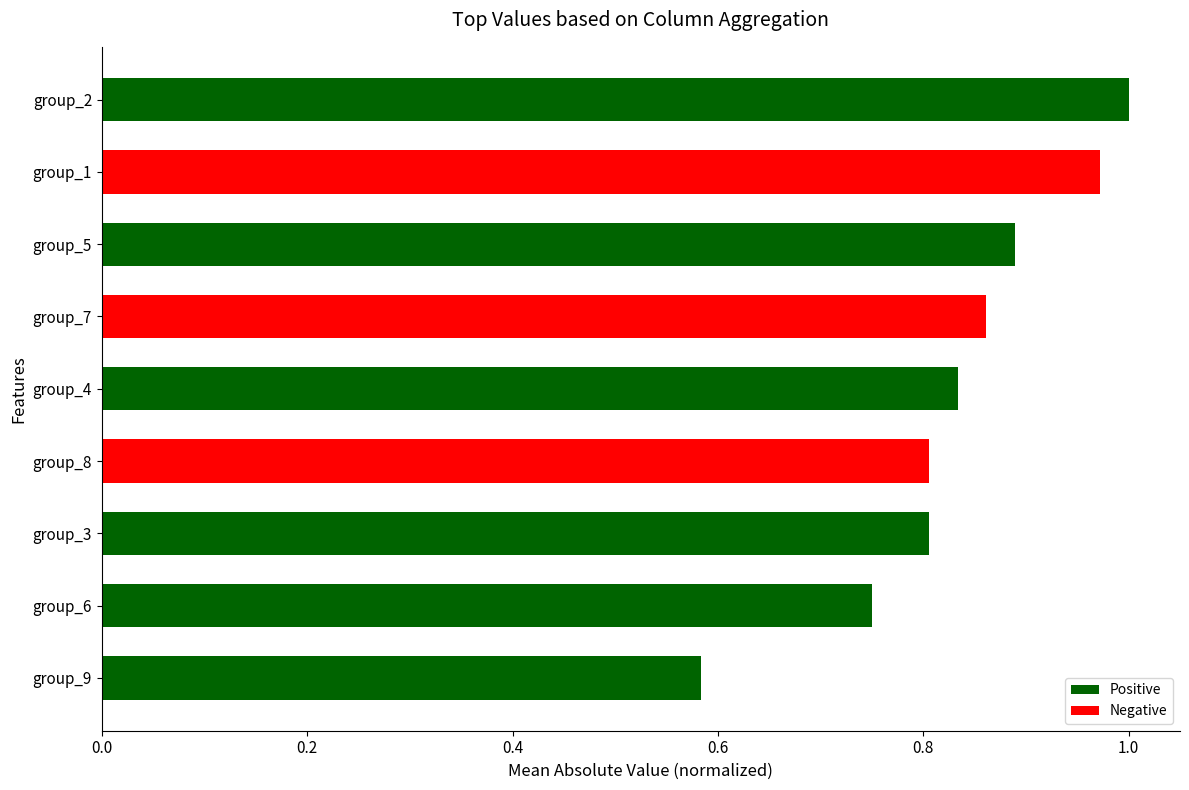

What is the difference between the values at group_7 and group_9?

0.3